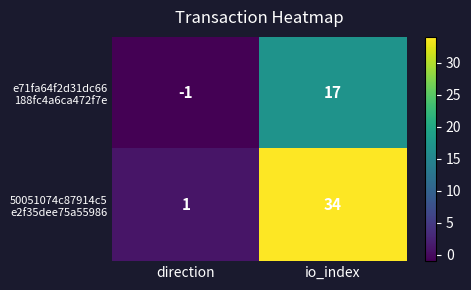

Which category has the highest value across all series?

io_index